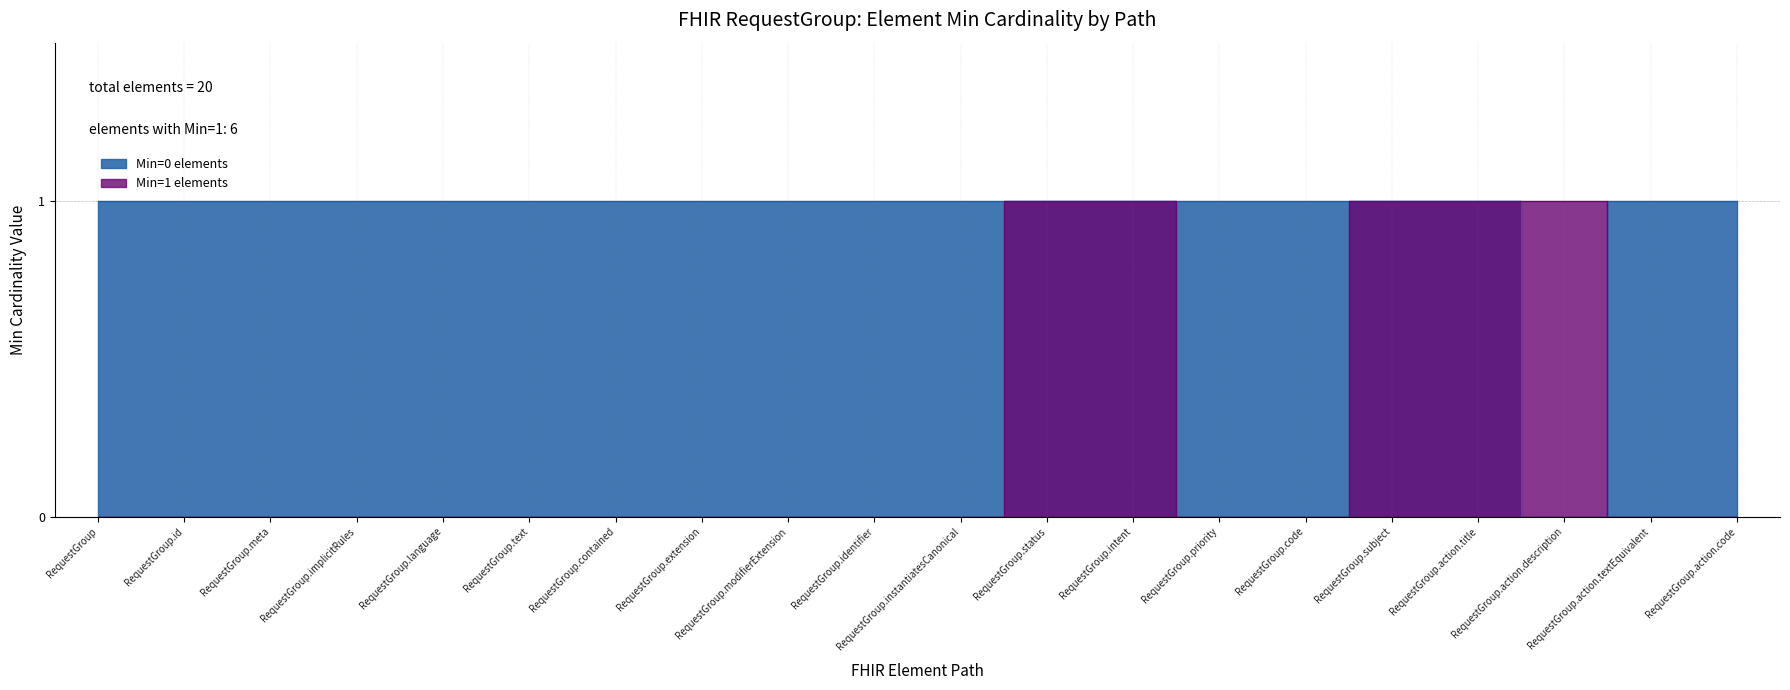

True or false: Min=1 elements has a value of -1 at RequestGroup.contained.

False